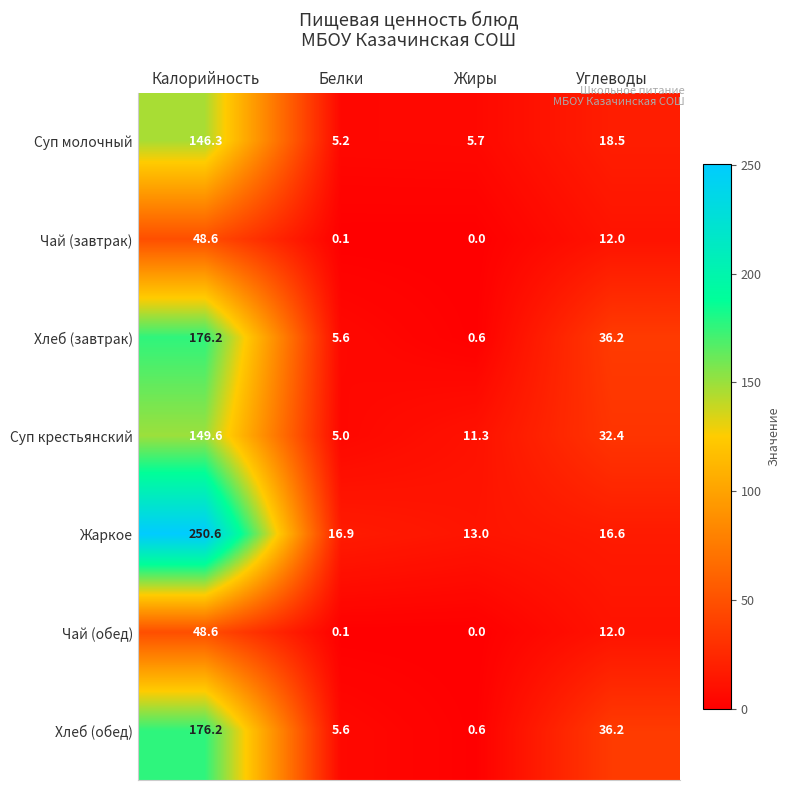

Which category has the highest value in the Суп молочный series?

Калорийность